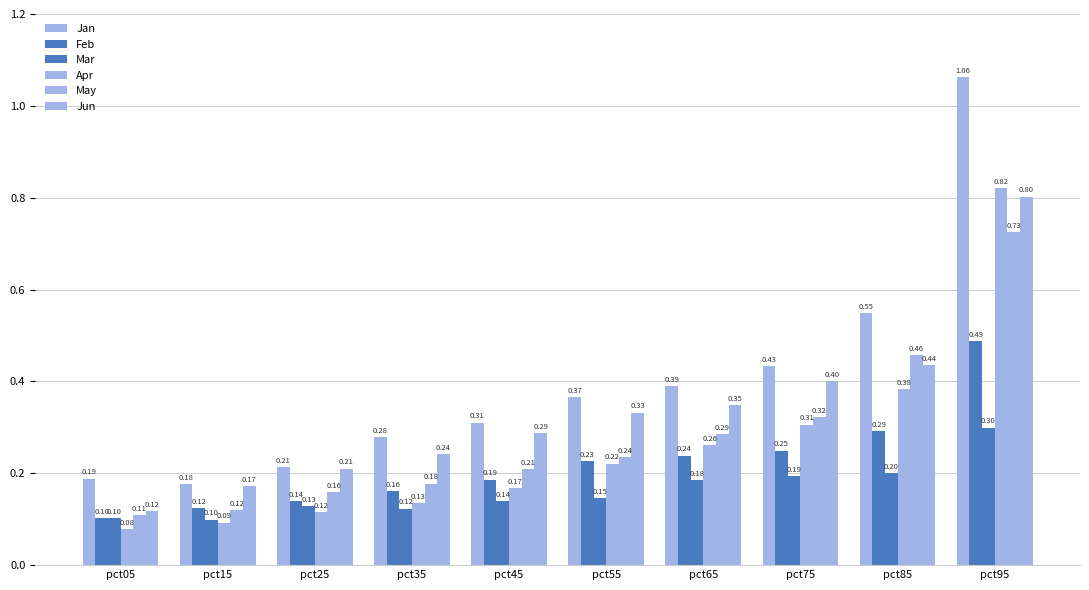

Which series changed the most between pct45 and pct65?

Apr